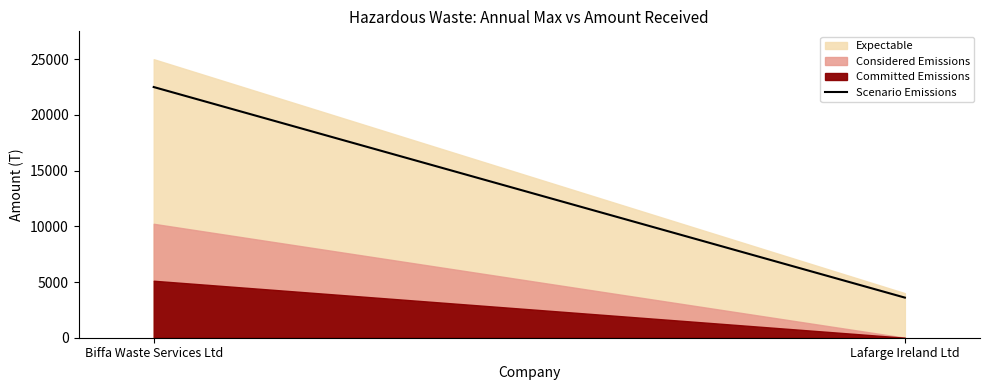

Rank the categories by value from highest to lowest.

Biffa Waste Services Ltd, Lafarge Ireland Ltd